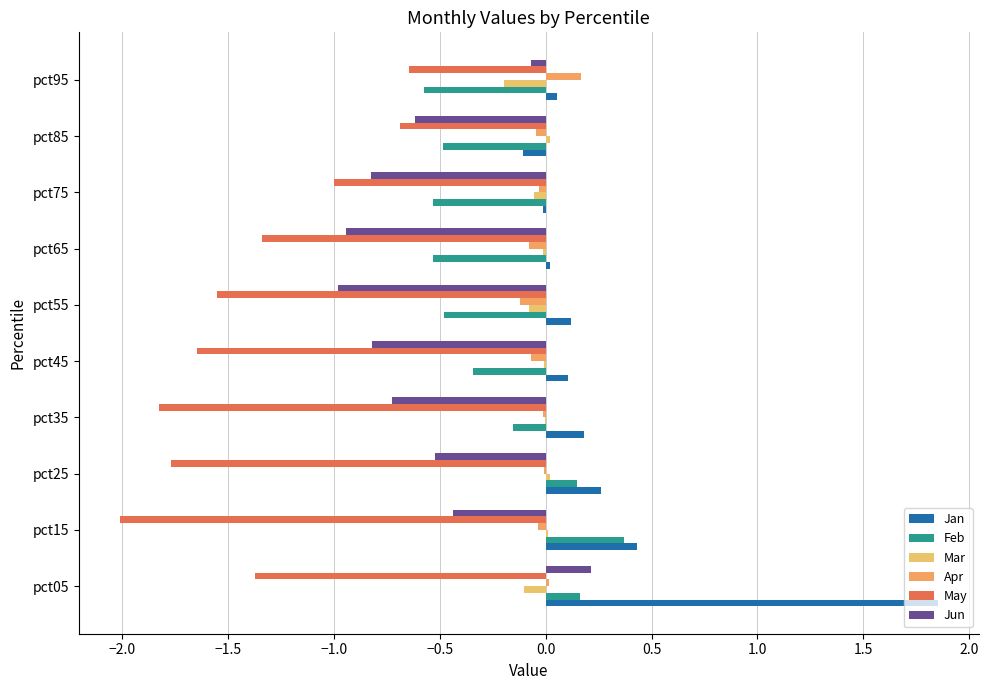

Which series has the widest spread of values?

Jan